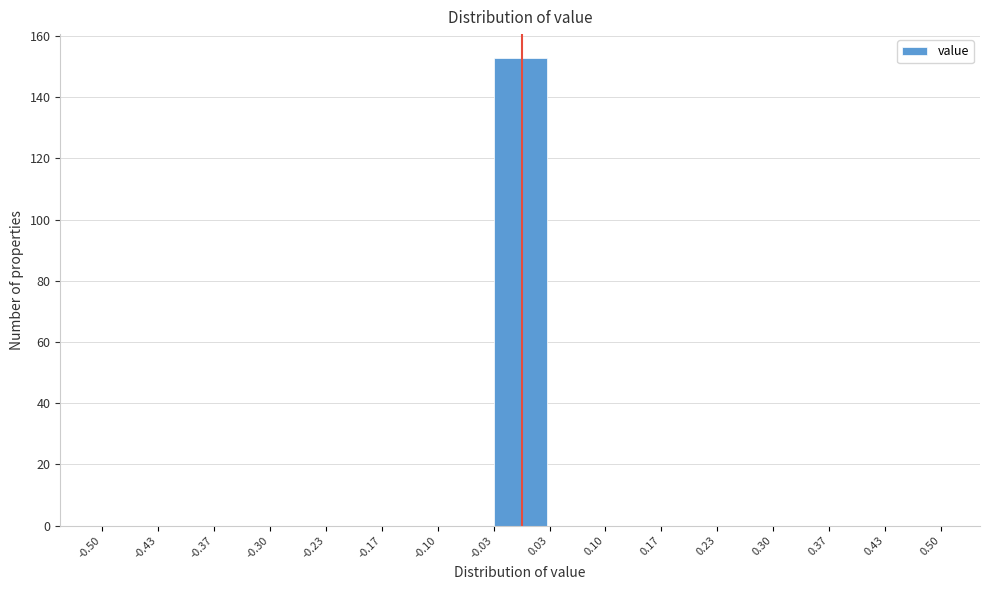

Reading left to right, transcribe this chart: for each bar, give the range it covers on the x-axis and its height. The values are not printed on the chart, so give them approximately, as read against the axis.

-0.50 to -0.43: 0
-0.43 to -0.37: 0
-0.37 to -0.30: 0
-0.30 to -0.23: 0
-0.23 to -0.17: 0
-0.17 to -0.10: 0
-0.10 to -0.03: 0
-0.03 to 0.03: 154
0.03 to 0.10: 0
0.10 to 0.17: 0
0.17 to 0.23: 0
0.23 to 0.30: 0
0.30 to 0.37: 0
0.37 to 0.43: 0
0.43 to 0.50: 0